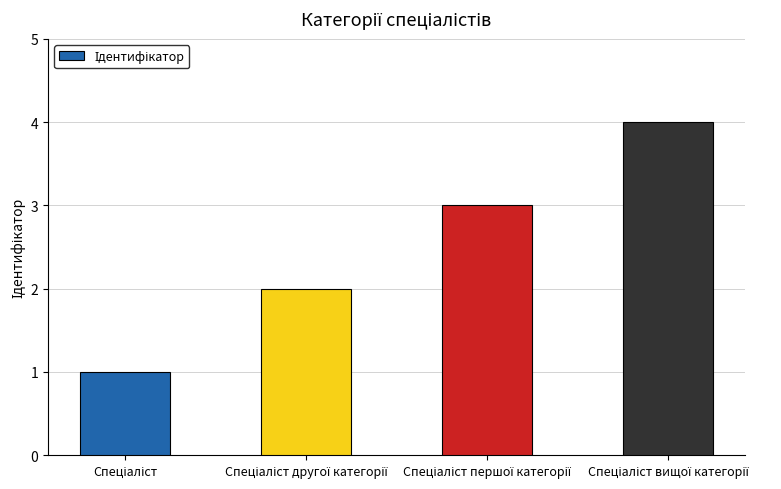

What is the difference between the maximum and minimum values?

3